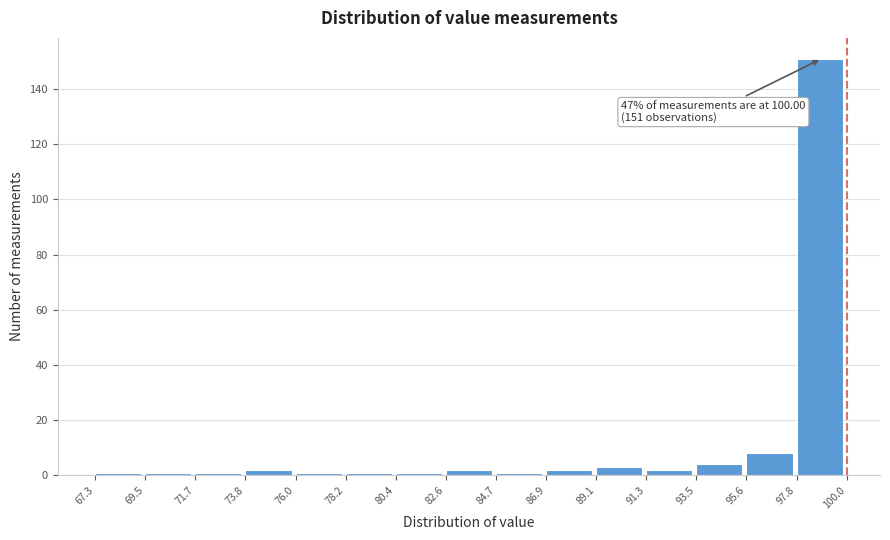

Which range on the x-axis has the tallest bar?

97.8 to 100.0